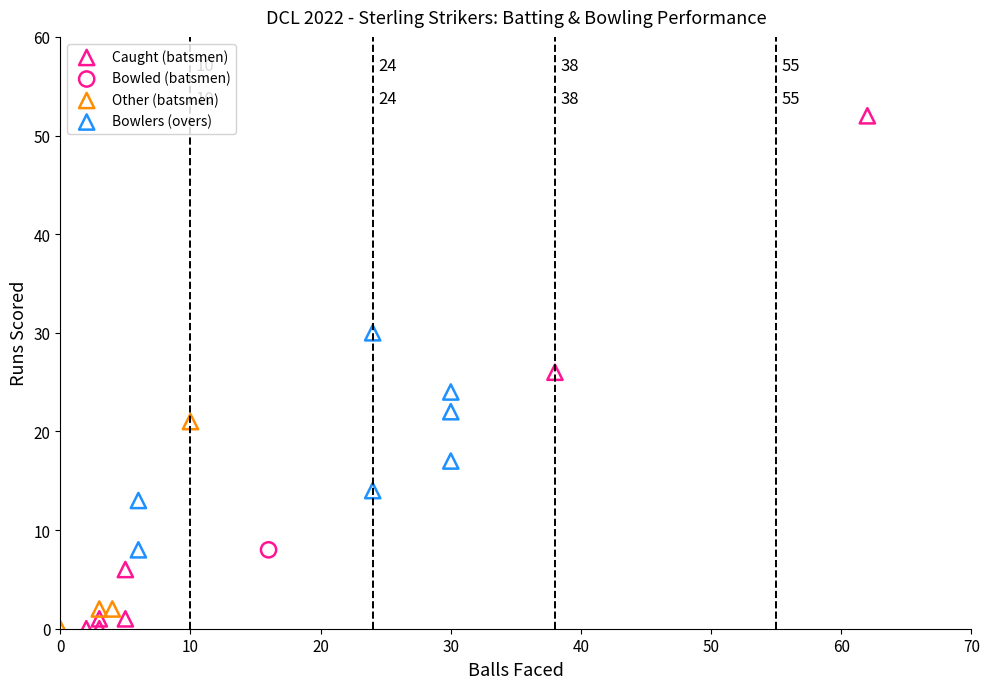

What are all the series names shown in the legend?

Caught (batsmen), Bowled (batsmen), Other (batsmen), Bowlers (overs)